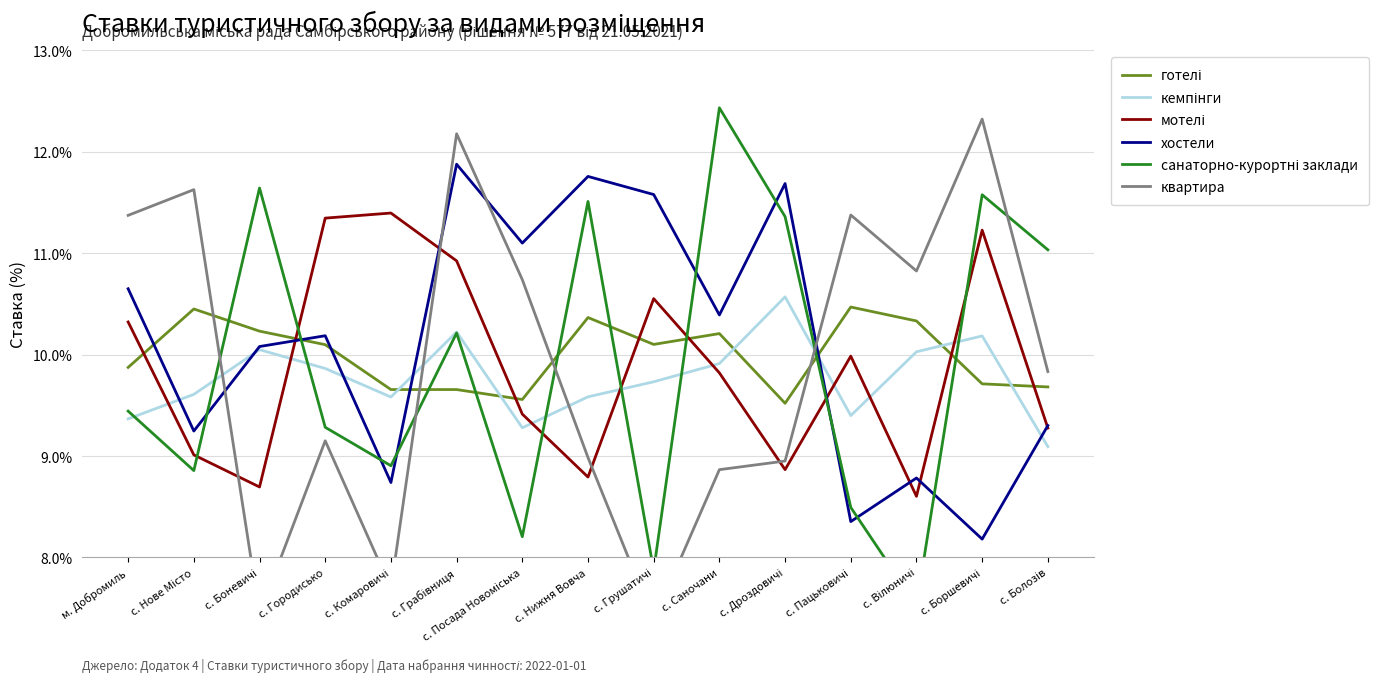

The хостели series shows 0.1 at с. Вілюничі. True or false?

False